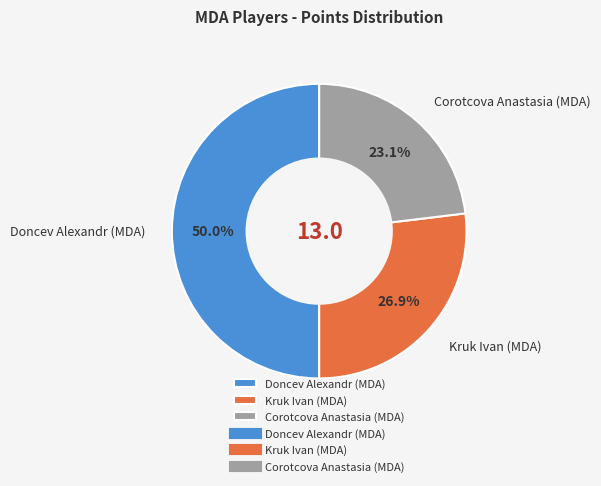

Is it true that Doncev Alexandr (MDA) is 50% of the pie?

True